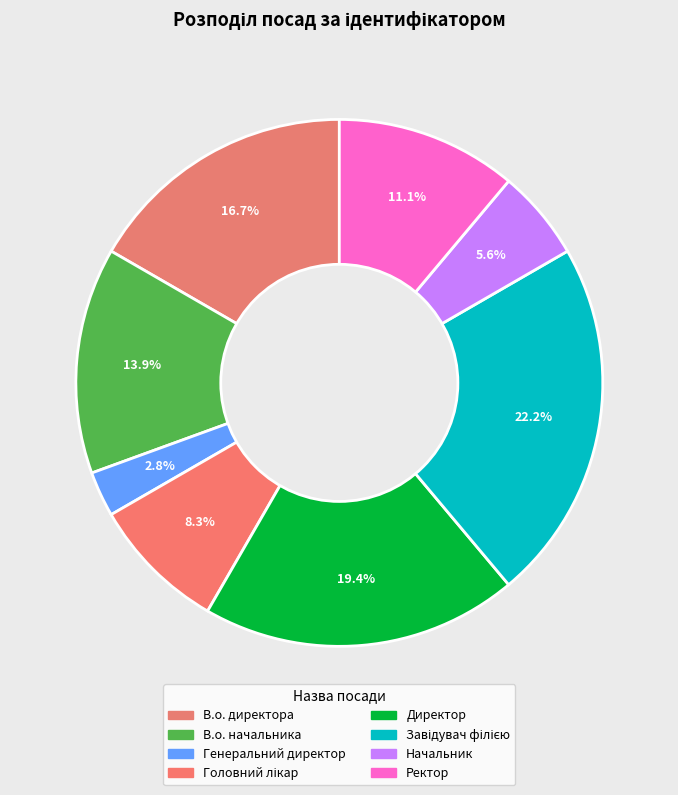

What portion of the pie excludes Ректор?

88.9%